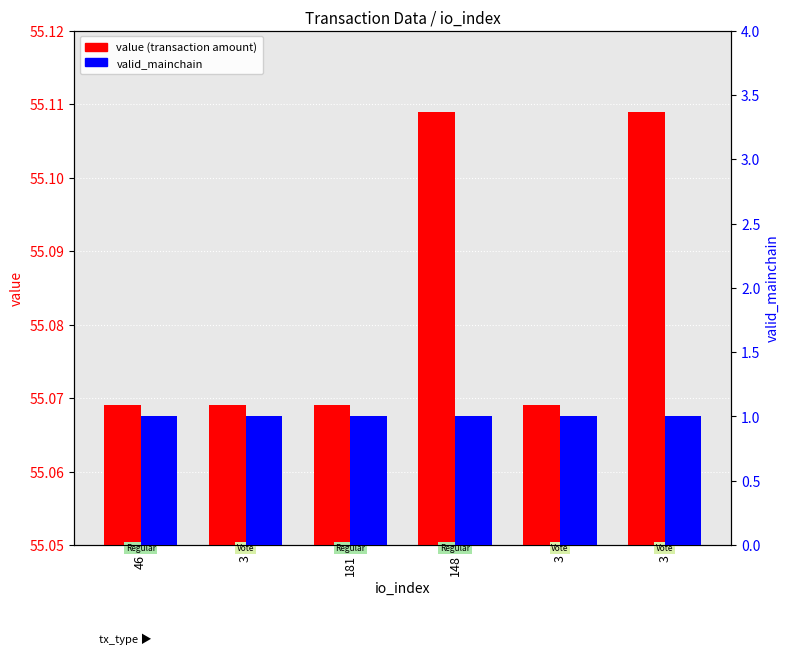

What value does the value (transaction amount) series have at 46?

55.1